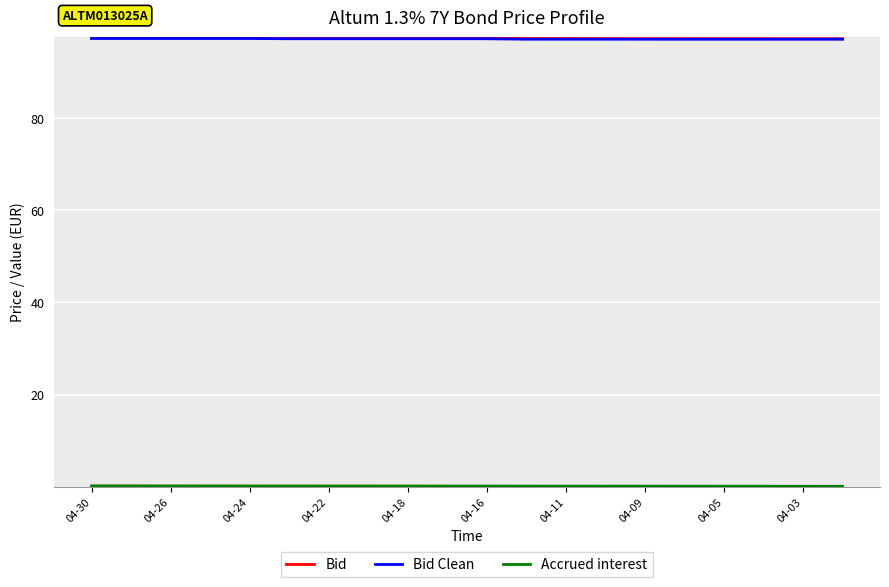

What is the maximum value shown in the chart?

97.5